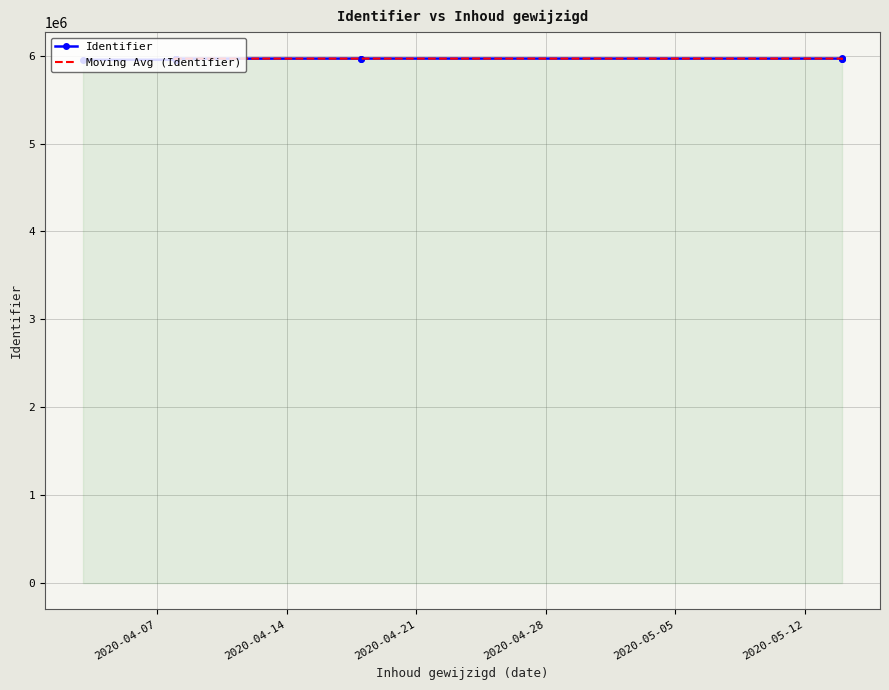

What is the label of the 17th point from the right?

2020-04-03